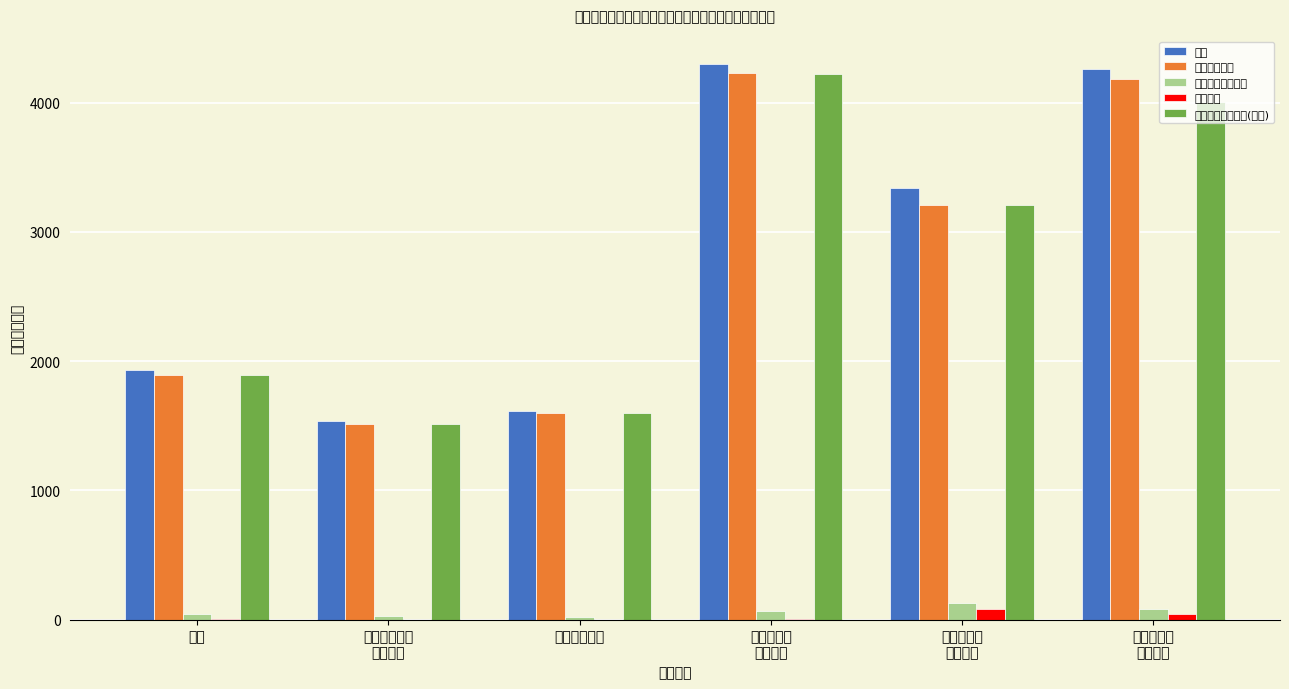

The value of 一般公共预算资金(本年) at 永定门接济
服务中心 is 4221.2. True or false?

True